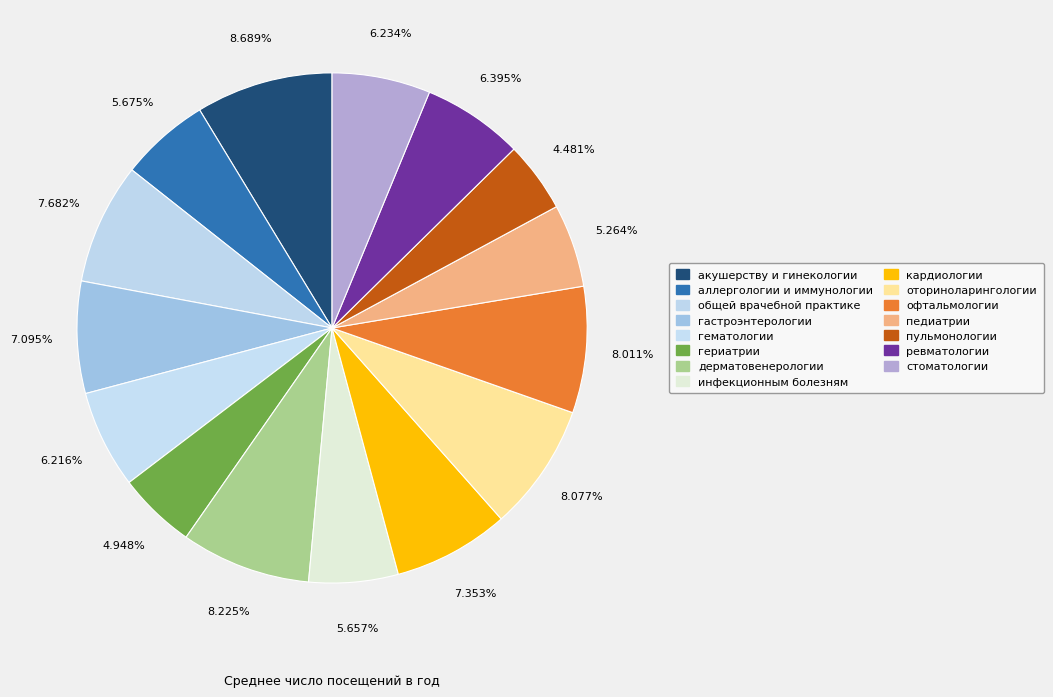

Count the number of slices in the pie.

15